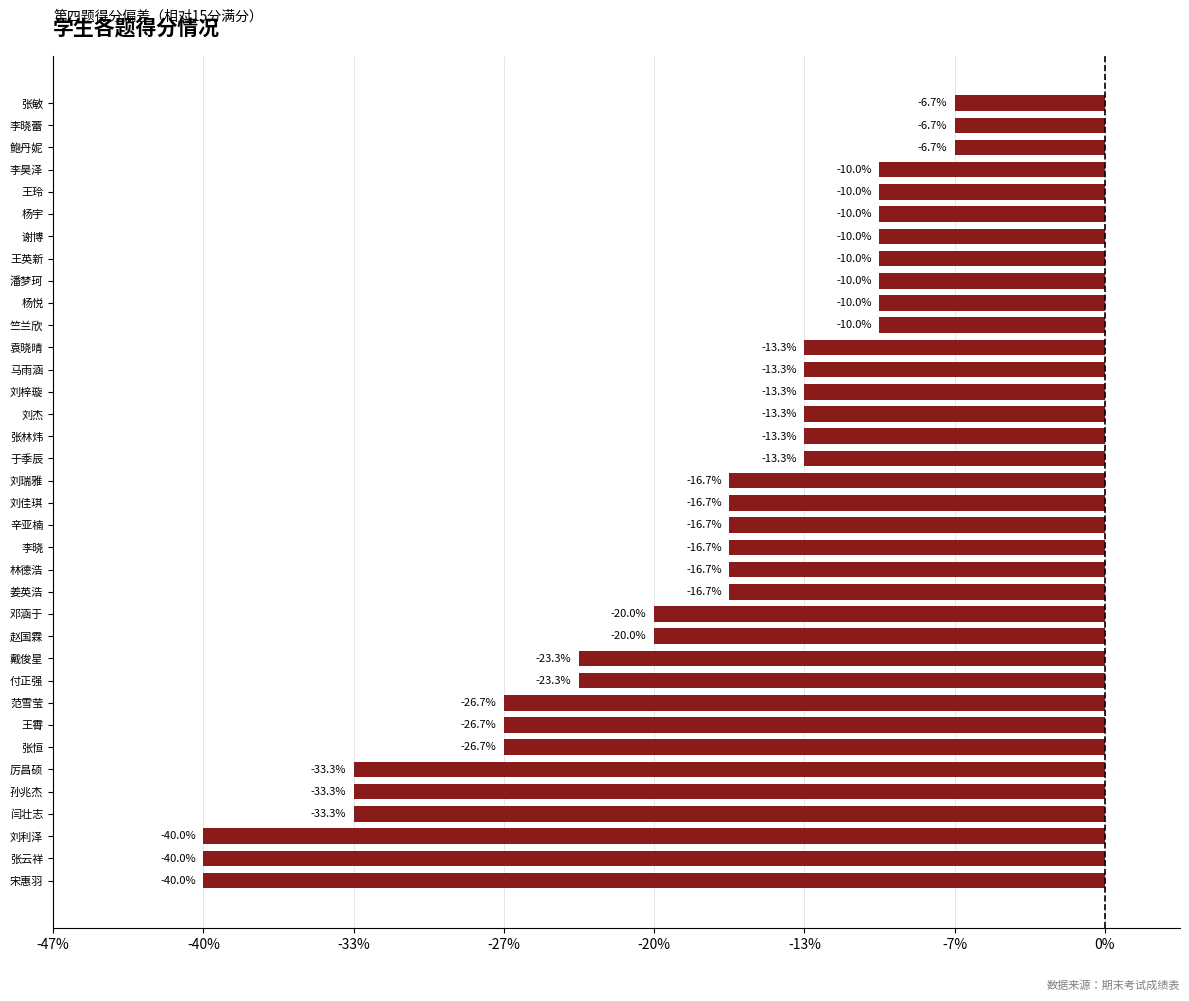

Are the bars horizontal?

Yes